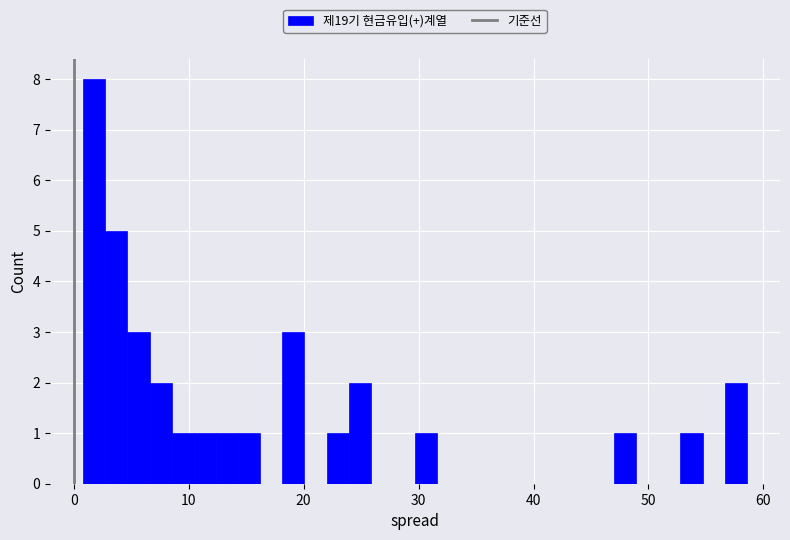

Around what value on the x-axis is the tallest bar? Give the approximate position of its centre, as read against the axis.

2